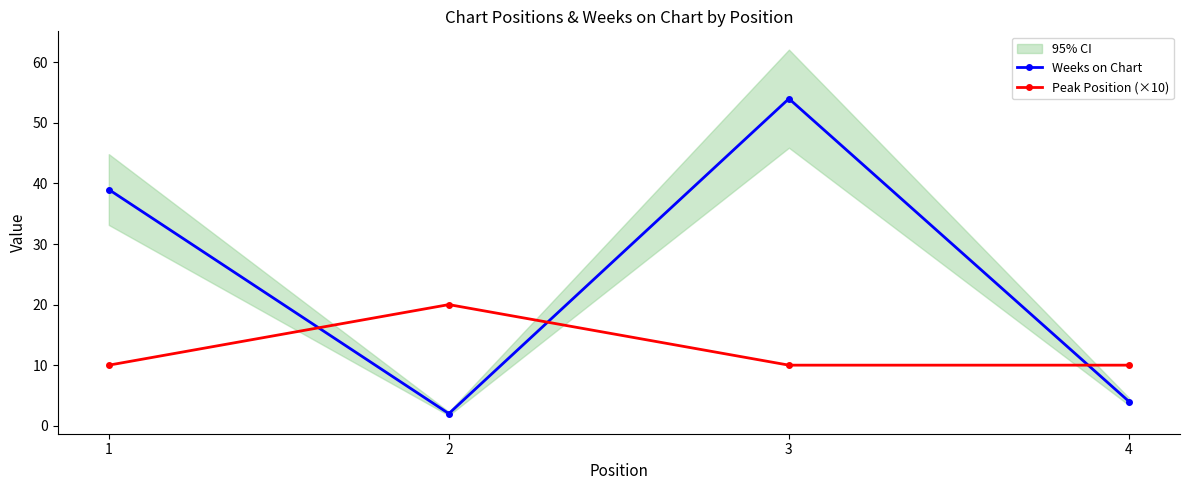

How many values in the Weeks on Chart series are below 39?

2